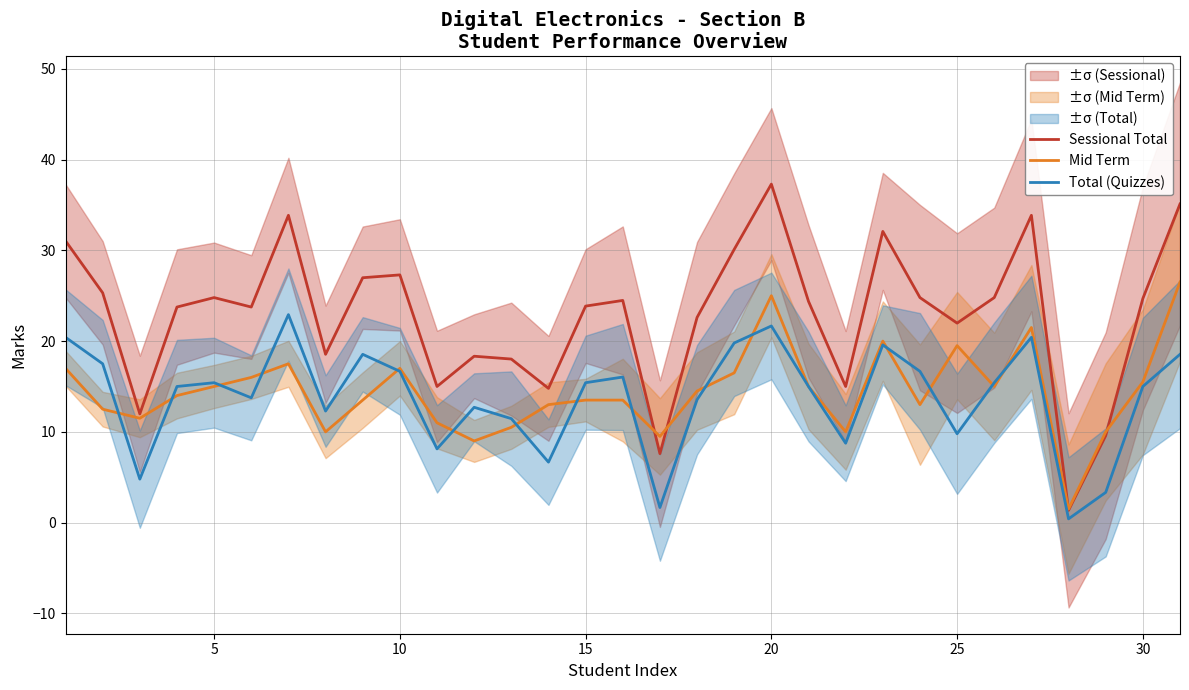

What is the difference between the Total (Quizzes) values at 25 and 29?

0.4